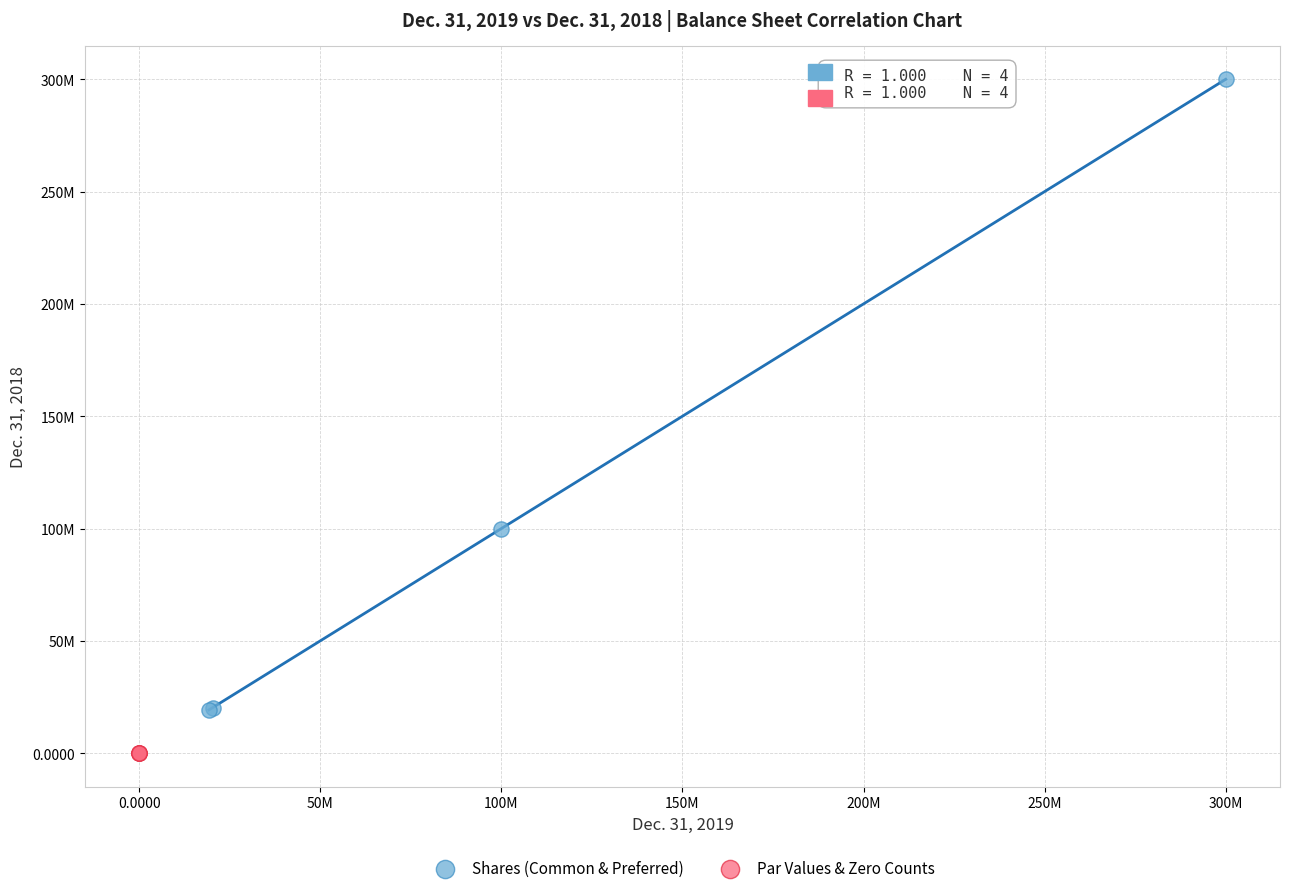

Which series has the largest Y range (max minus min)?

Shares (Common & Preferred)